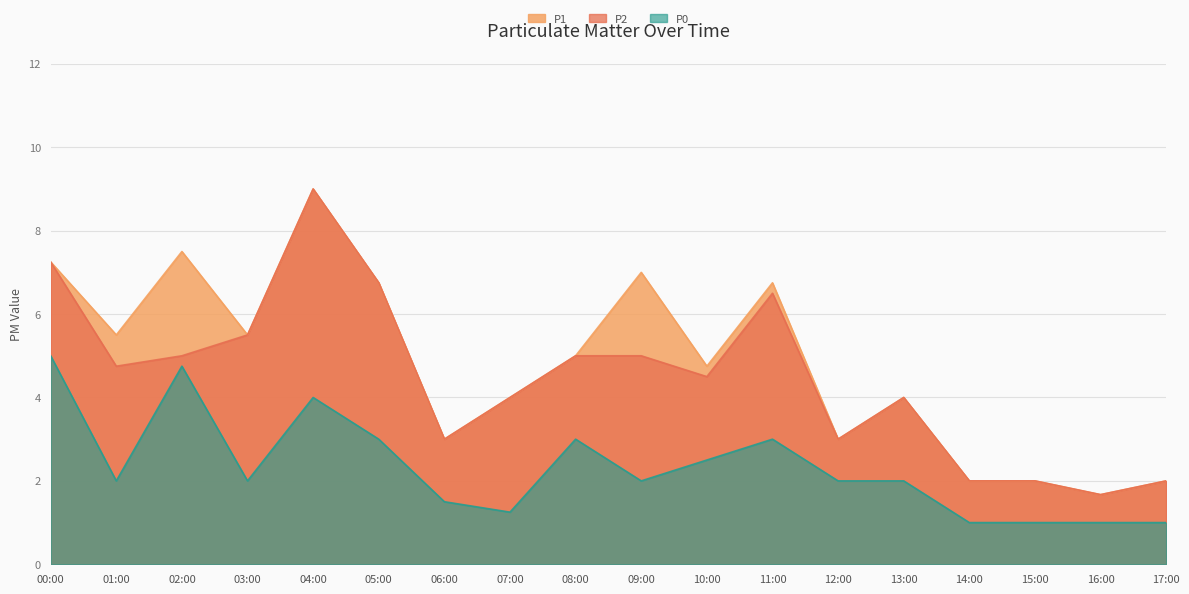

Read the P0 value at 08:00.

3.0